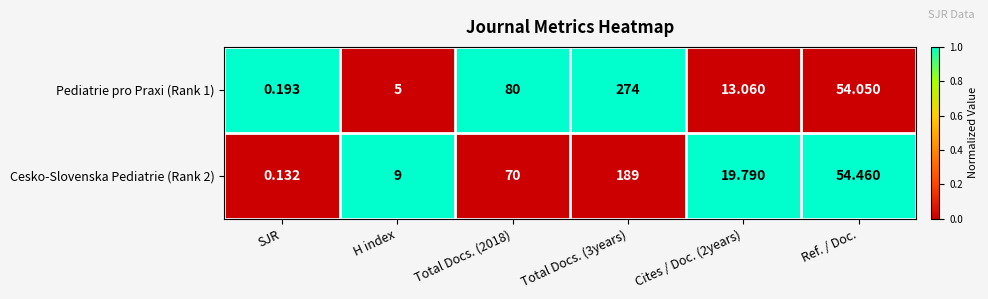

How many categories are shown in the chart?

6